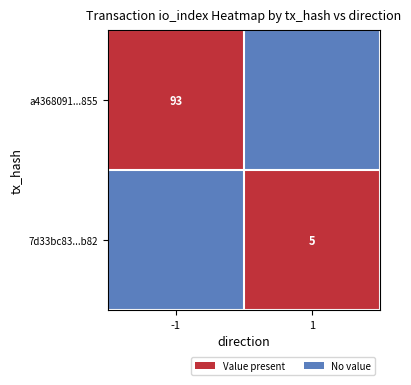

Is it true that a4368091...855 equals 1 at -1?

False